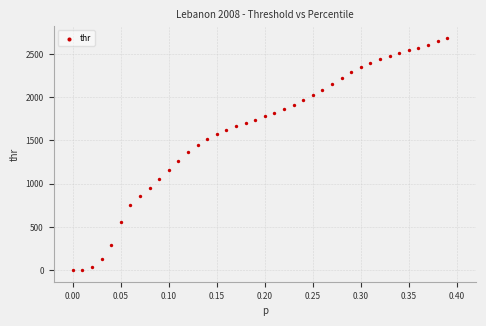

What is the range of X values (max minus min)?

0.4